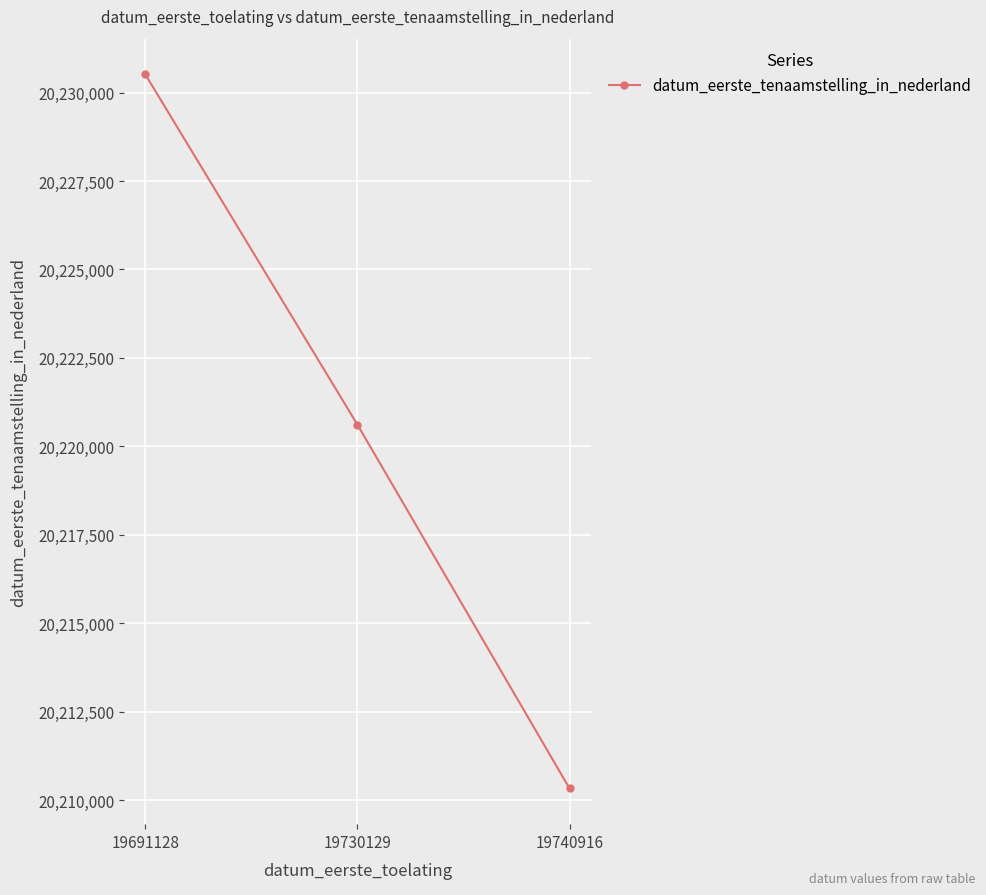

True or false: the data shows 12991159 at 19691128.

False